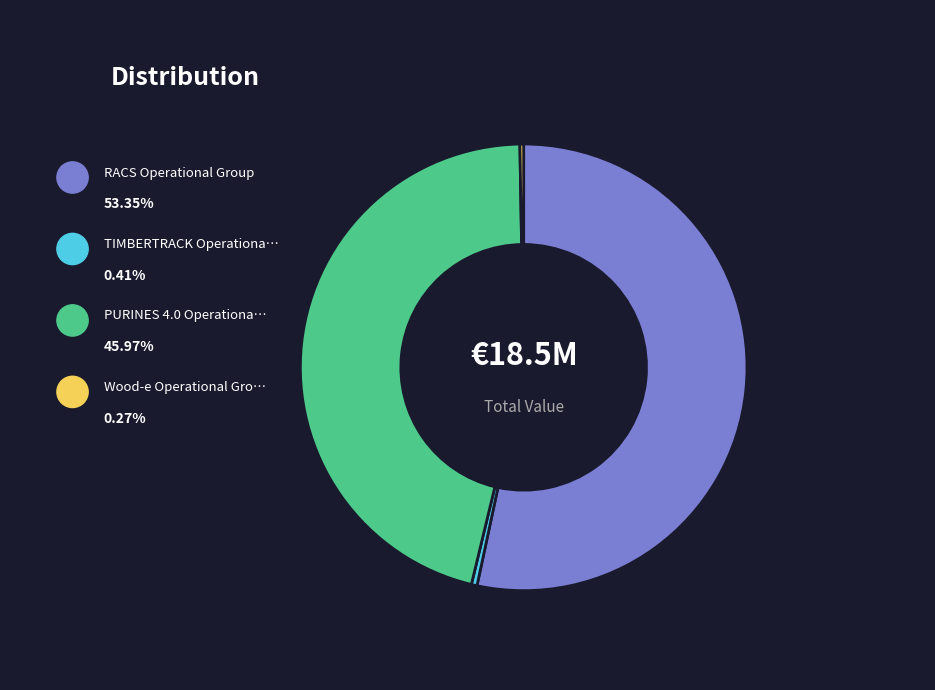

Does any single category account for the majority?

Yes